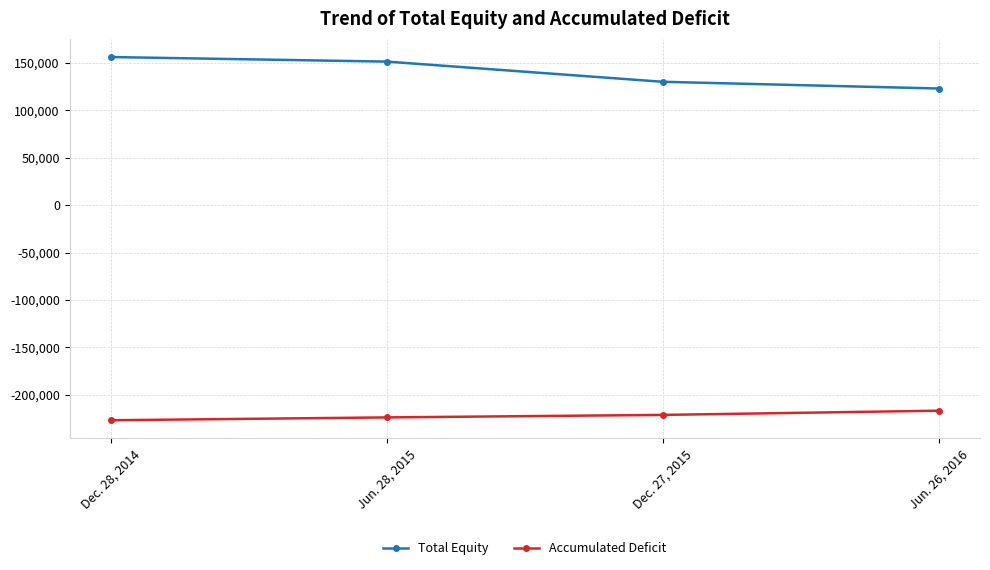

Is this an area chart (filled region under the line)?

No